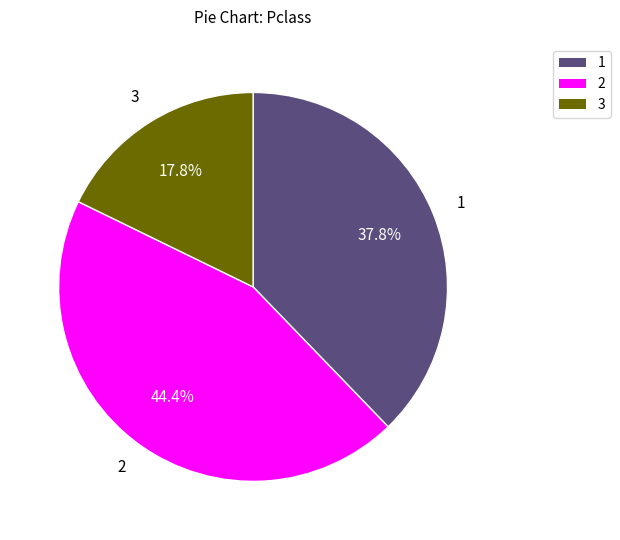

Is there a majority slice in this chart?

No